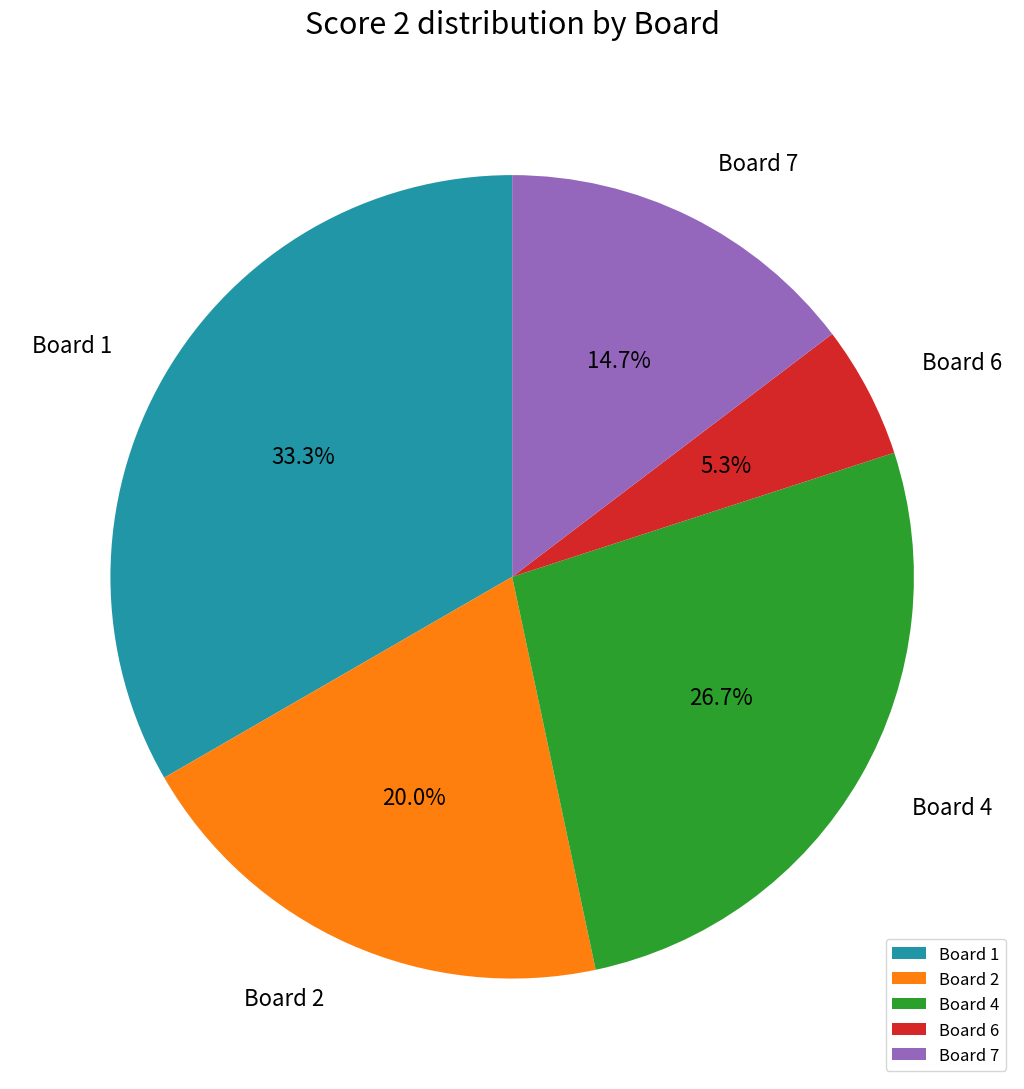

Is there a majority slice in this chart?

No